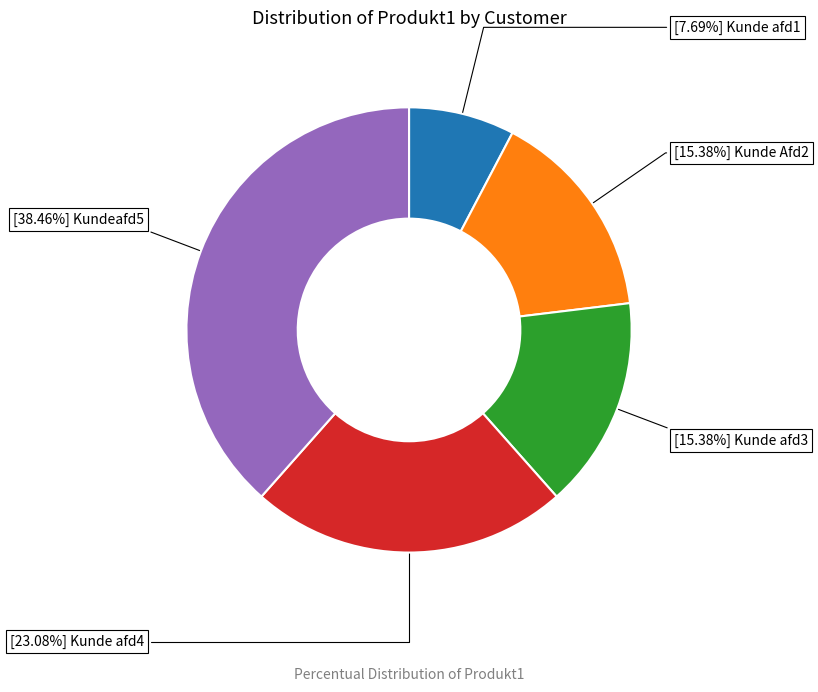

Does any single category account for the majority?

No